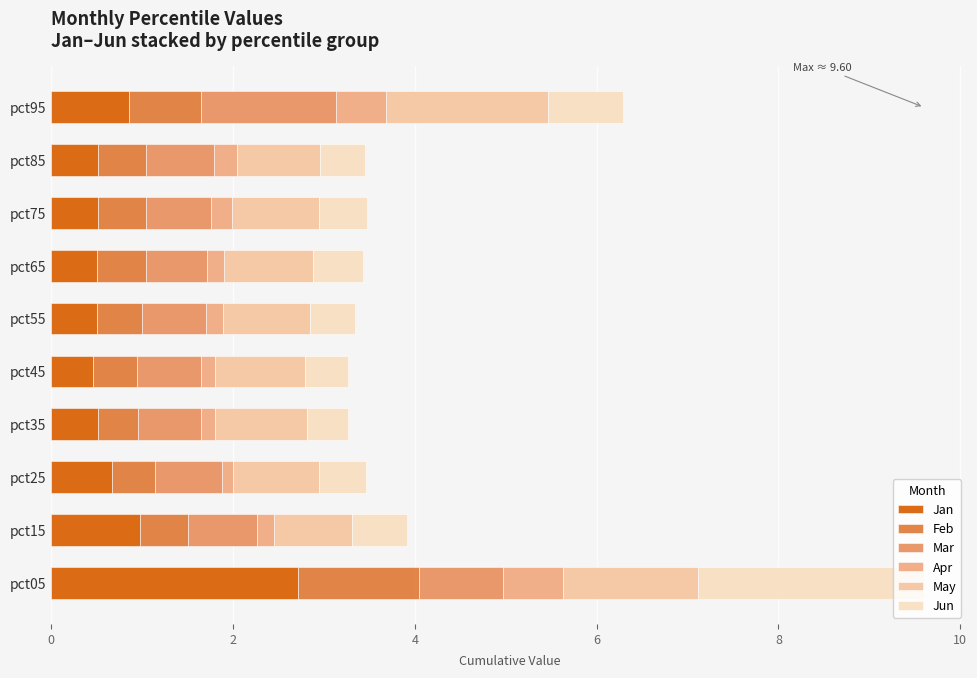

Count the number of categories in the chart.

10